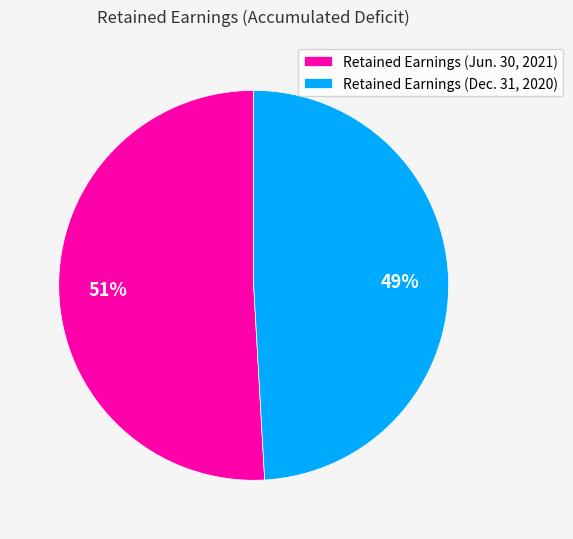

What percentage is the Retained Earnings (Dec. 31, 2020) slice, to the nearest percent?

49%